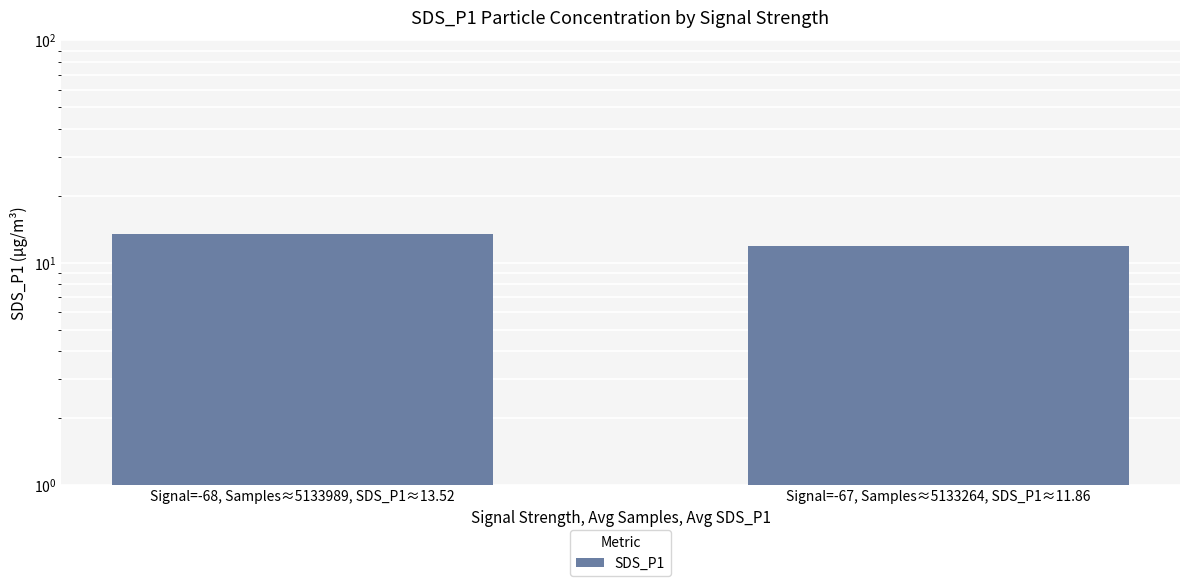

List the labels in order of value, largest first.

Signal=-68, Samples≈5133989, SDS_P1≈13.52, Signal=-67, Samples≈5133264, SDS_P1≈11.86